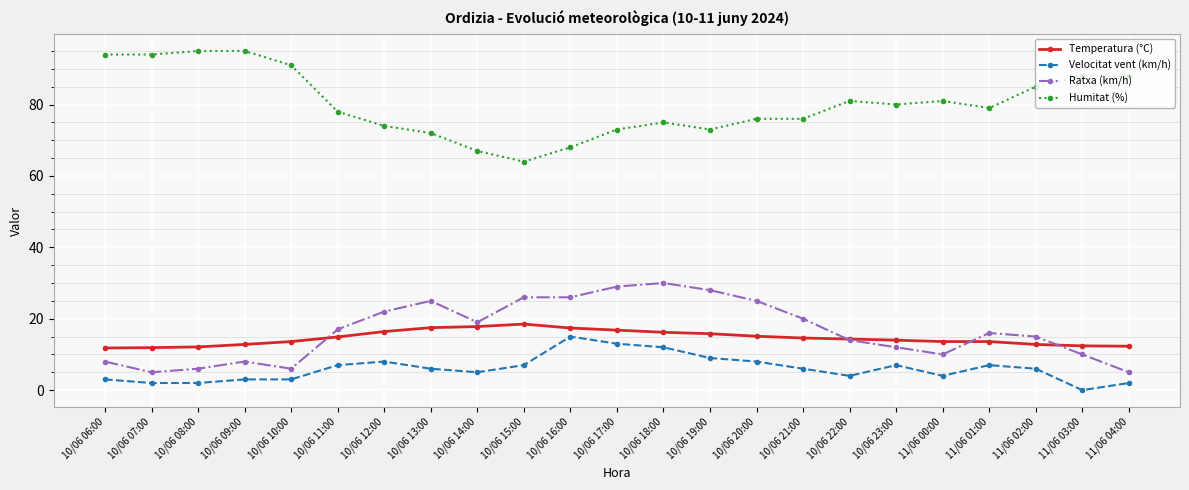

The value of Velocitat vent (km/h) at 10/06 21:00 is 10.4. True or false?

False